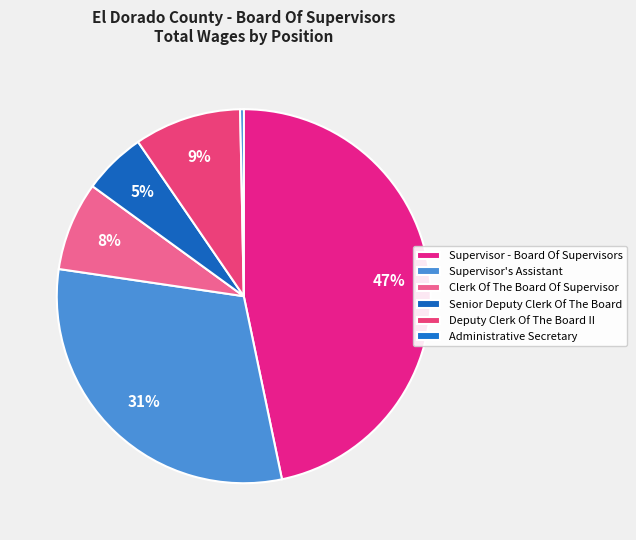

What is the change in value from Supervisor - Board Of Supervisors to Senior Deputy Clerk Of The Board?

-399216